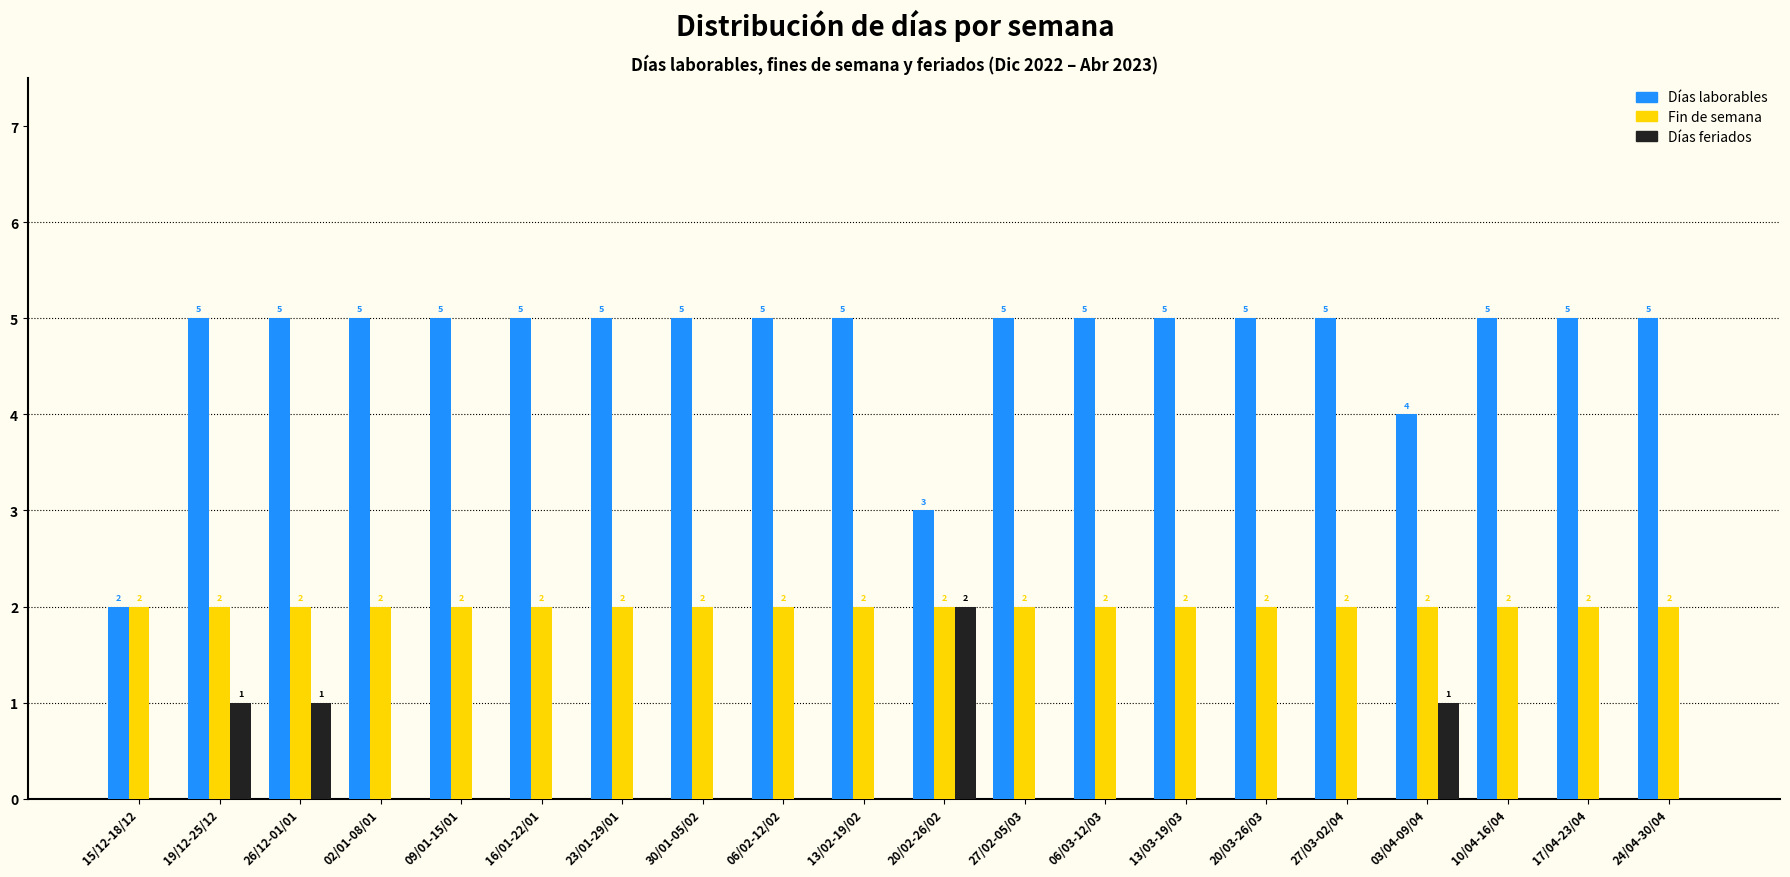

How many groups of bars are there?

20